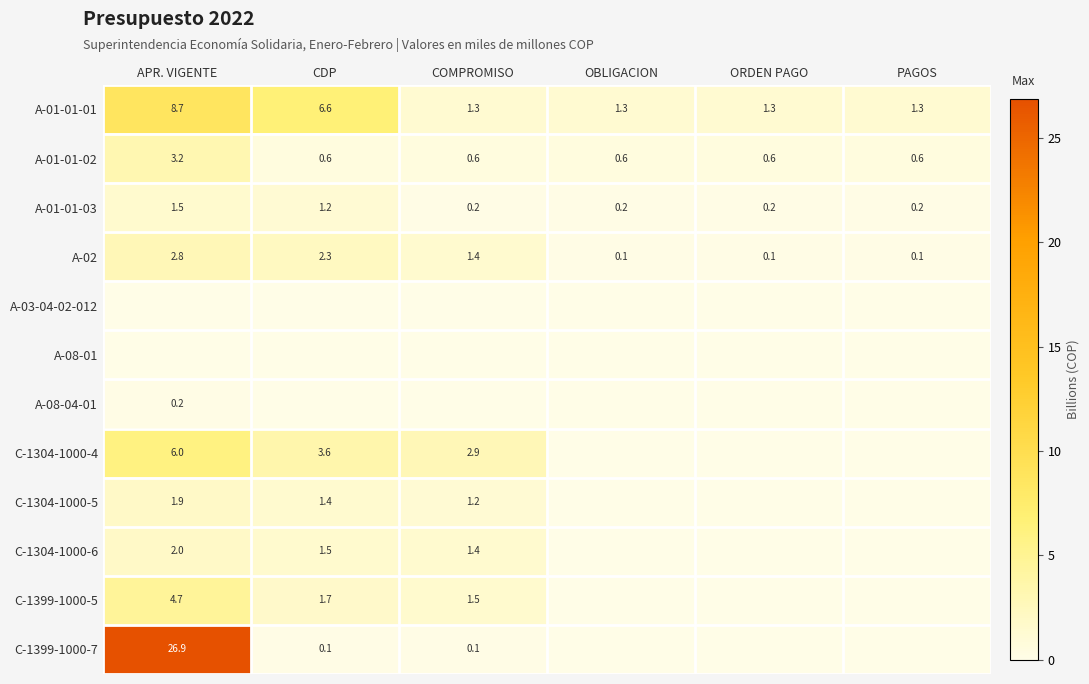

At which label does A-01-01-01 reach its peak?

APR. VIGENTE